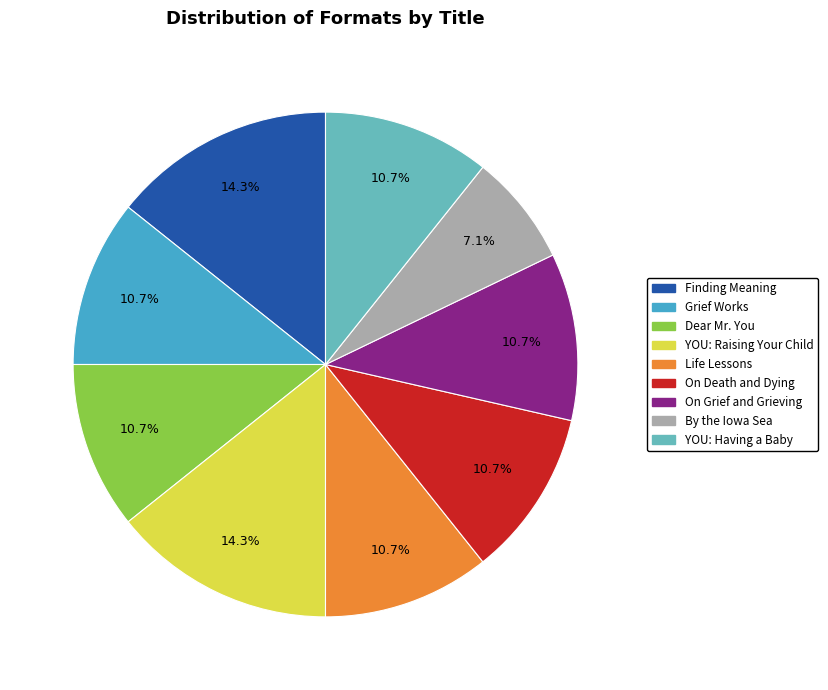

Is it true that On Death and Dying is 11% of the pie?

True